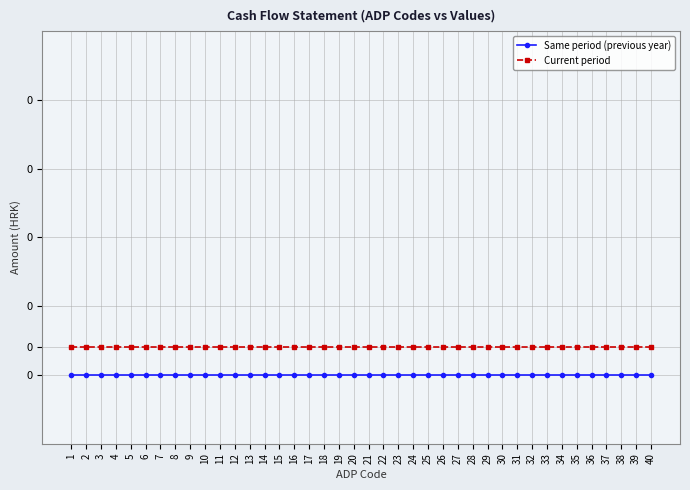

Does the chart display data point markers on the line(s)?

Yes